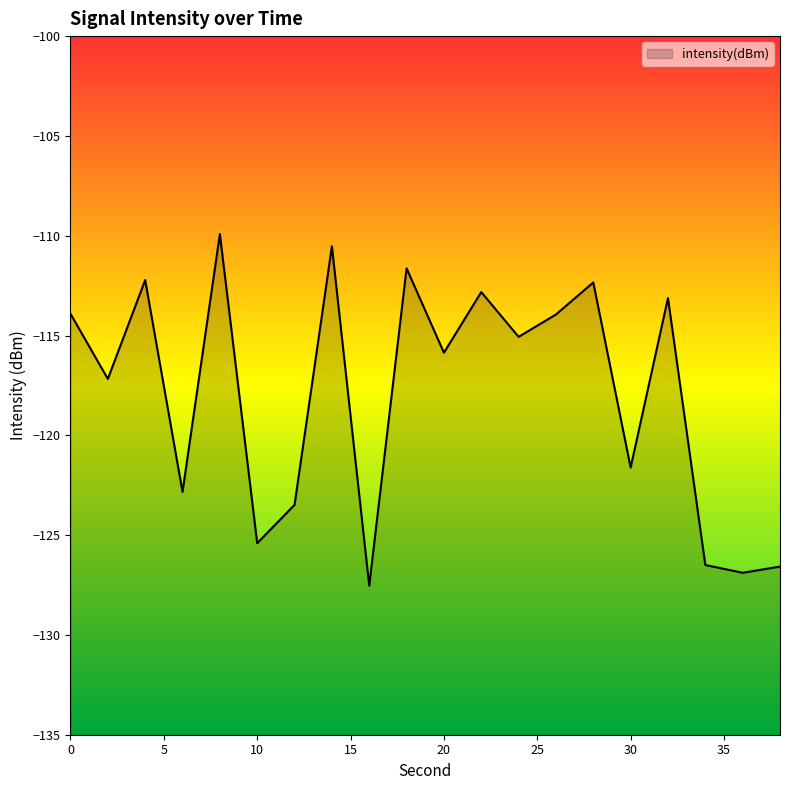

What is the average value?

-118.0